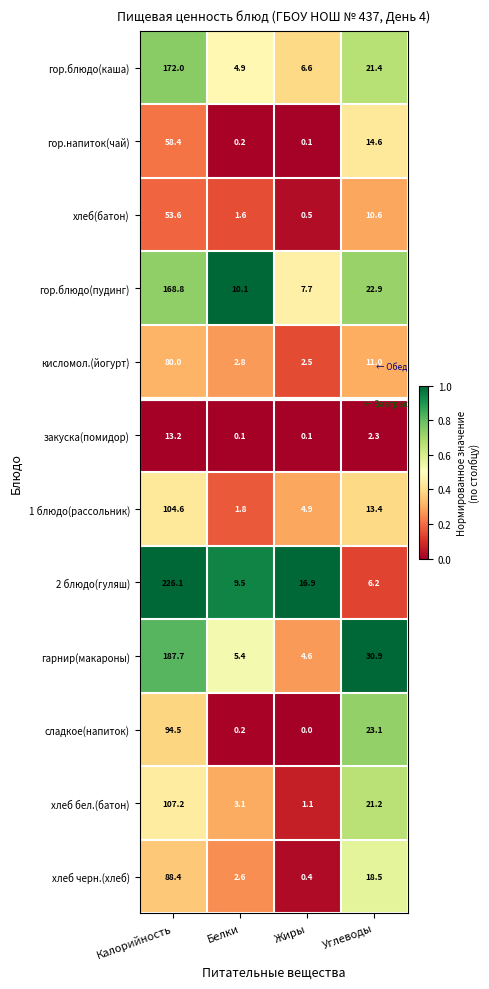

Read the гор.напиток(чай) value at Углеводы.

14.6